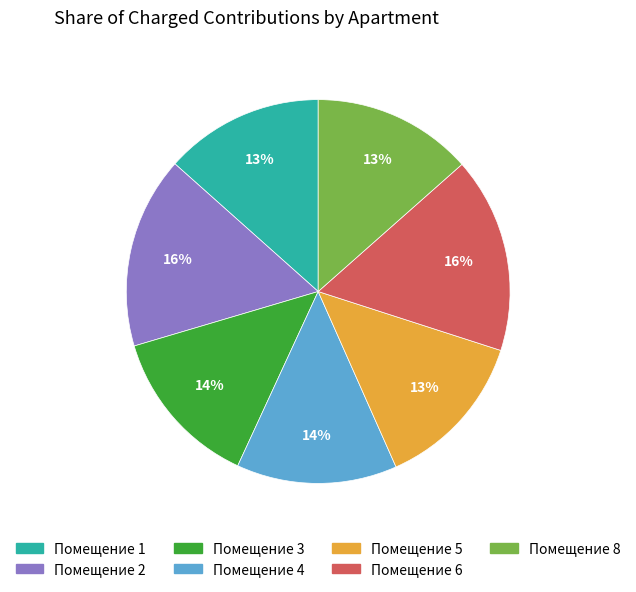

To the nearest percent, what is the average slice percentage?

14%